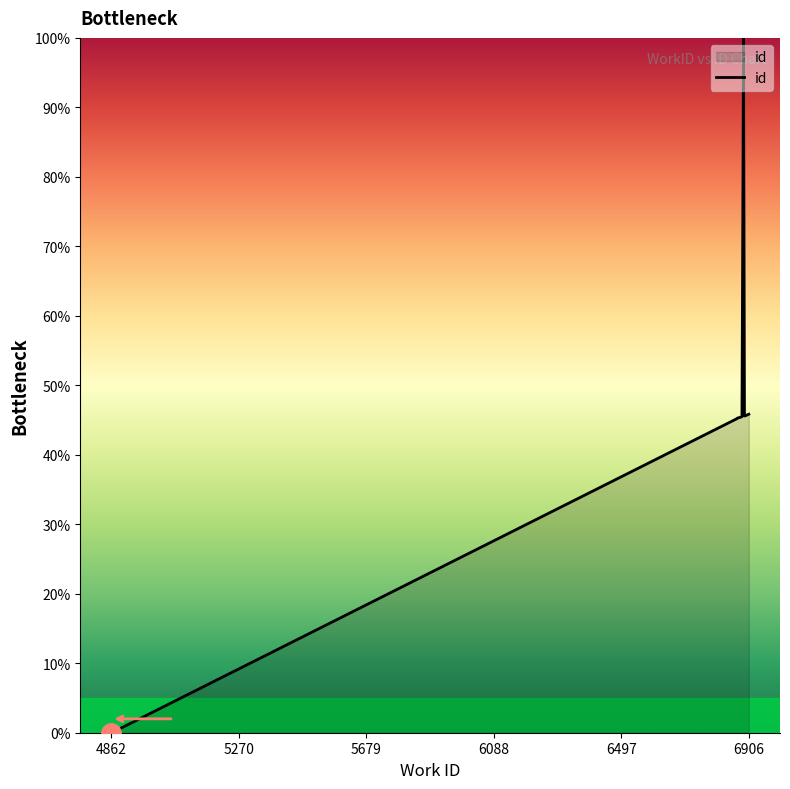

Reading left to right, transcribe all the data shown in this chart.

0.0	0.1	0.1	45.2	45.3	45.5	100.0	45.6	45.6	45.8